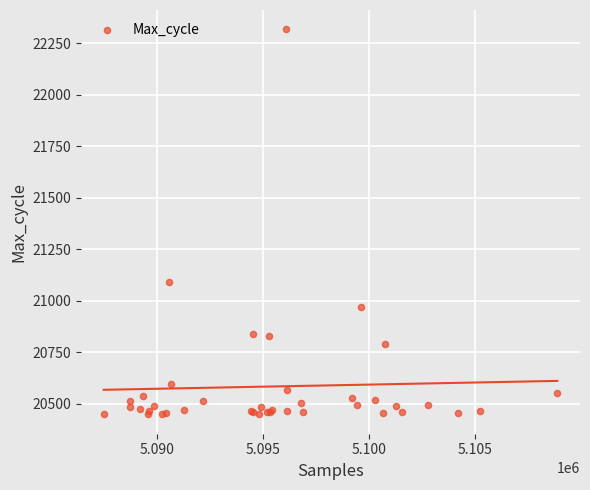

What Y value in the scatter plot is closest to 21383?

21090